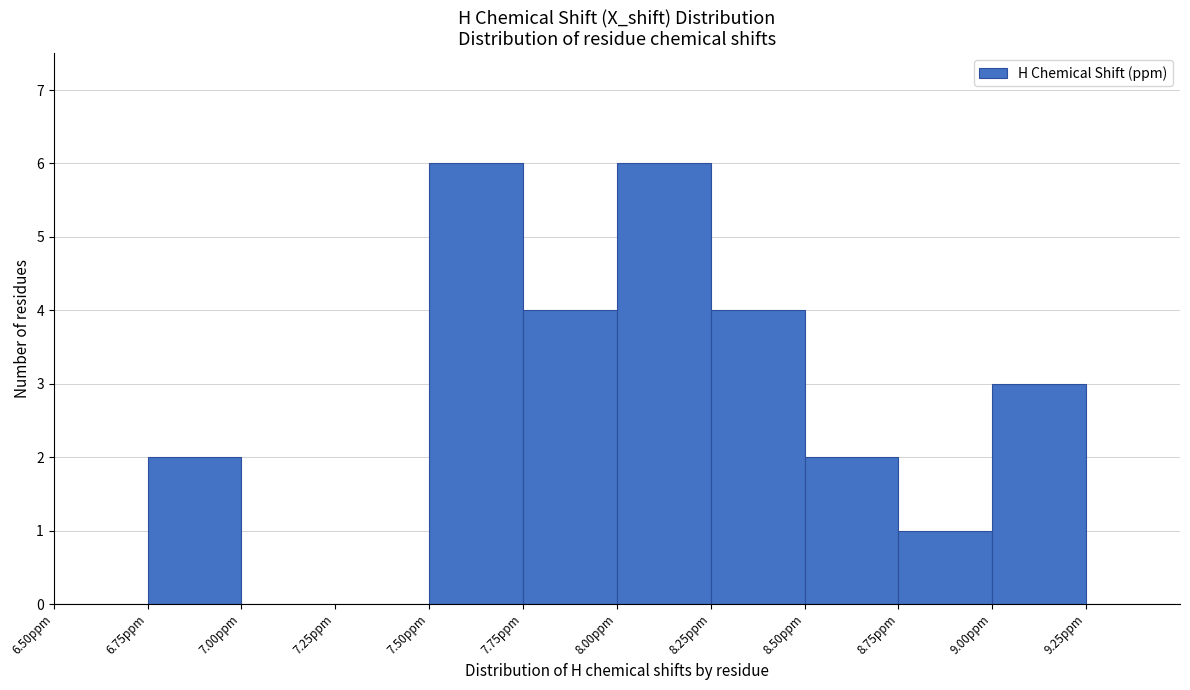

What is the height of the bar covering 8.25 to 8.50 on the x-axis? The values are not printed on the chart, so give them approximately, as read against the axis.

4